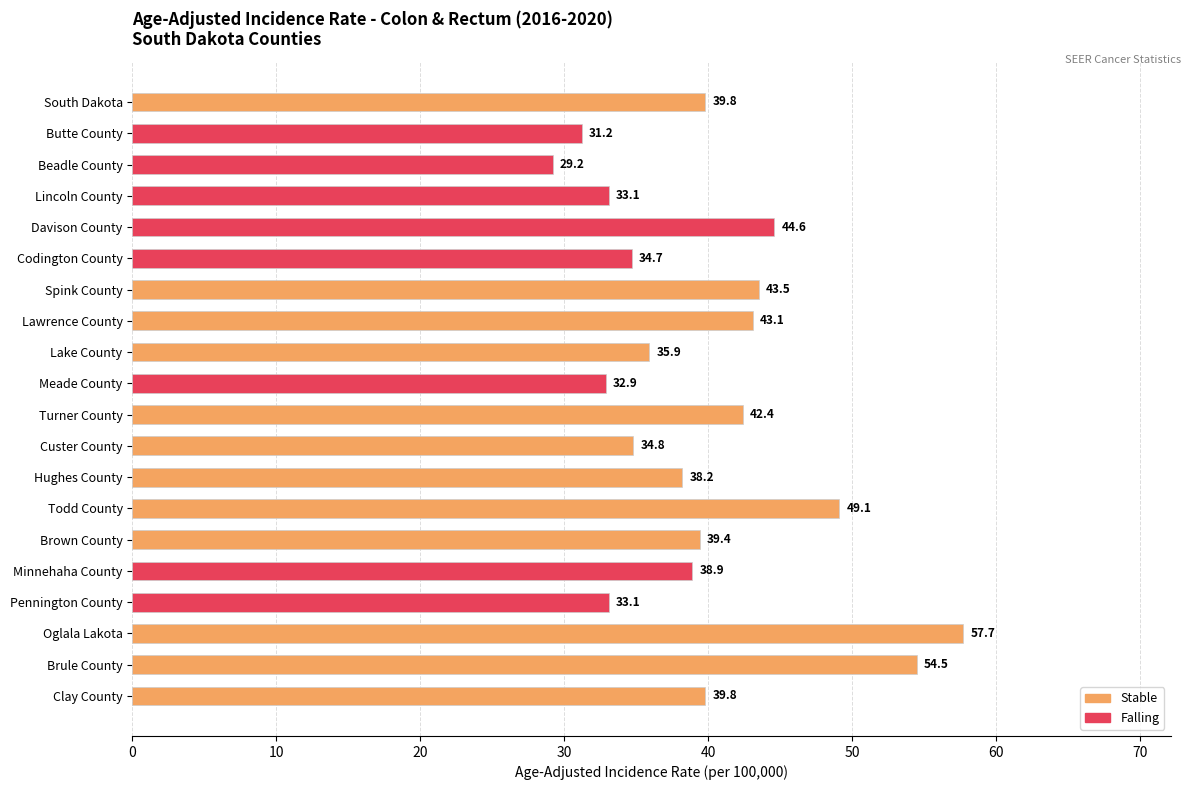

The value at Brown County is 13.6. True or false?

False